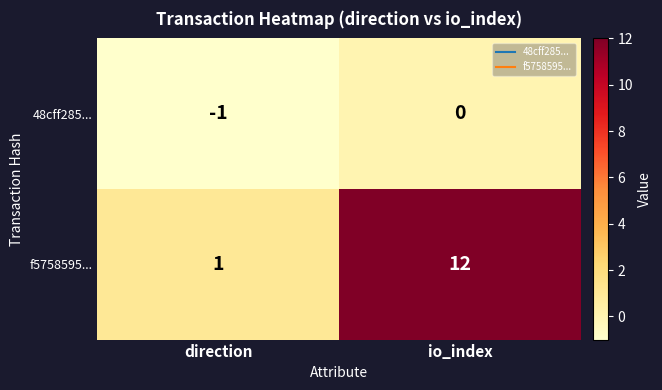

Is it true that f5758595... equals 1 at direction?

True